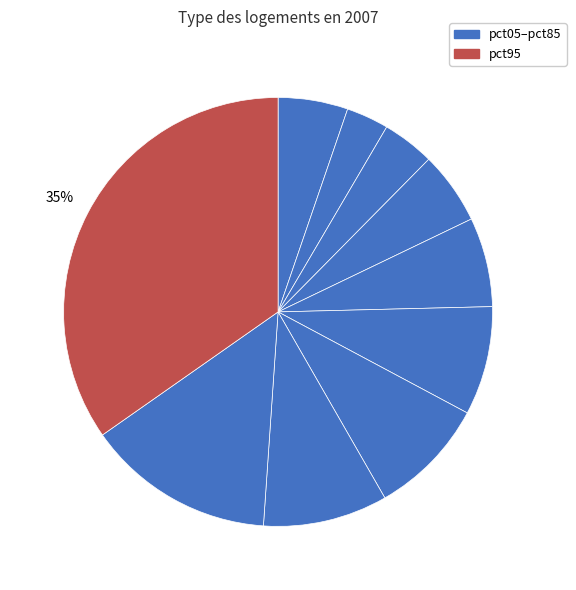

Count the number of slices in the pie.

10